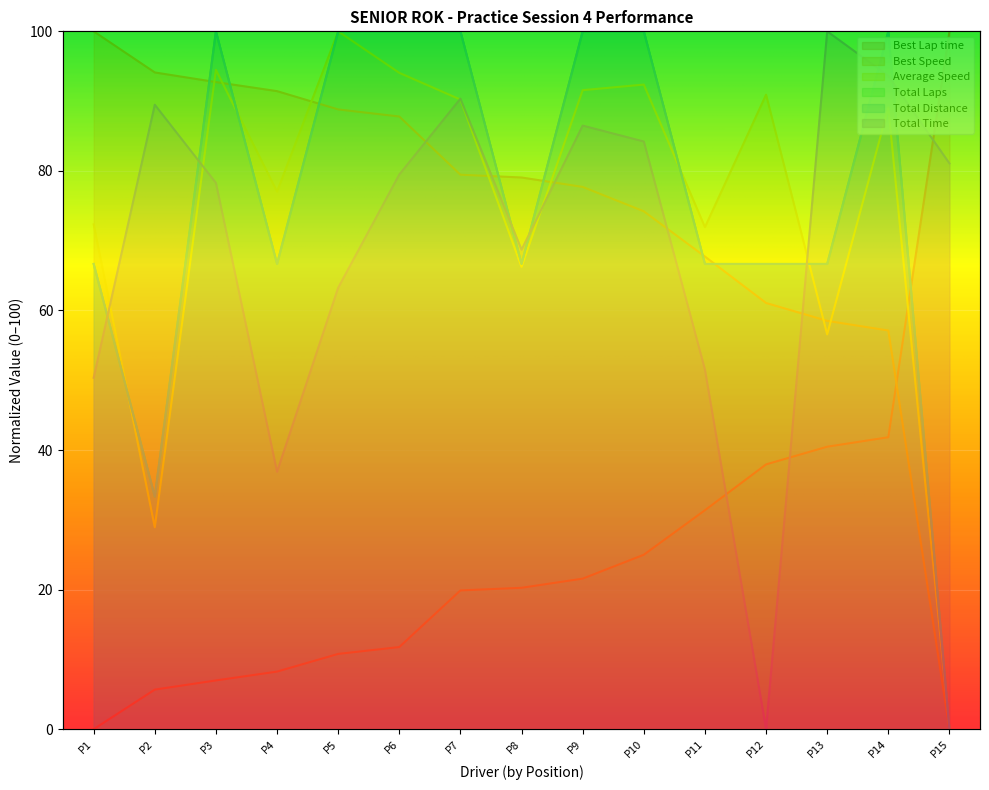

How many values in Total Distance are above zero?

14